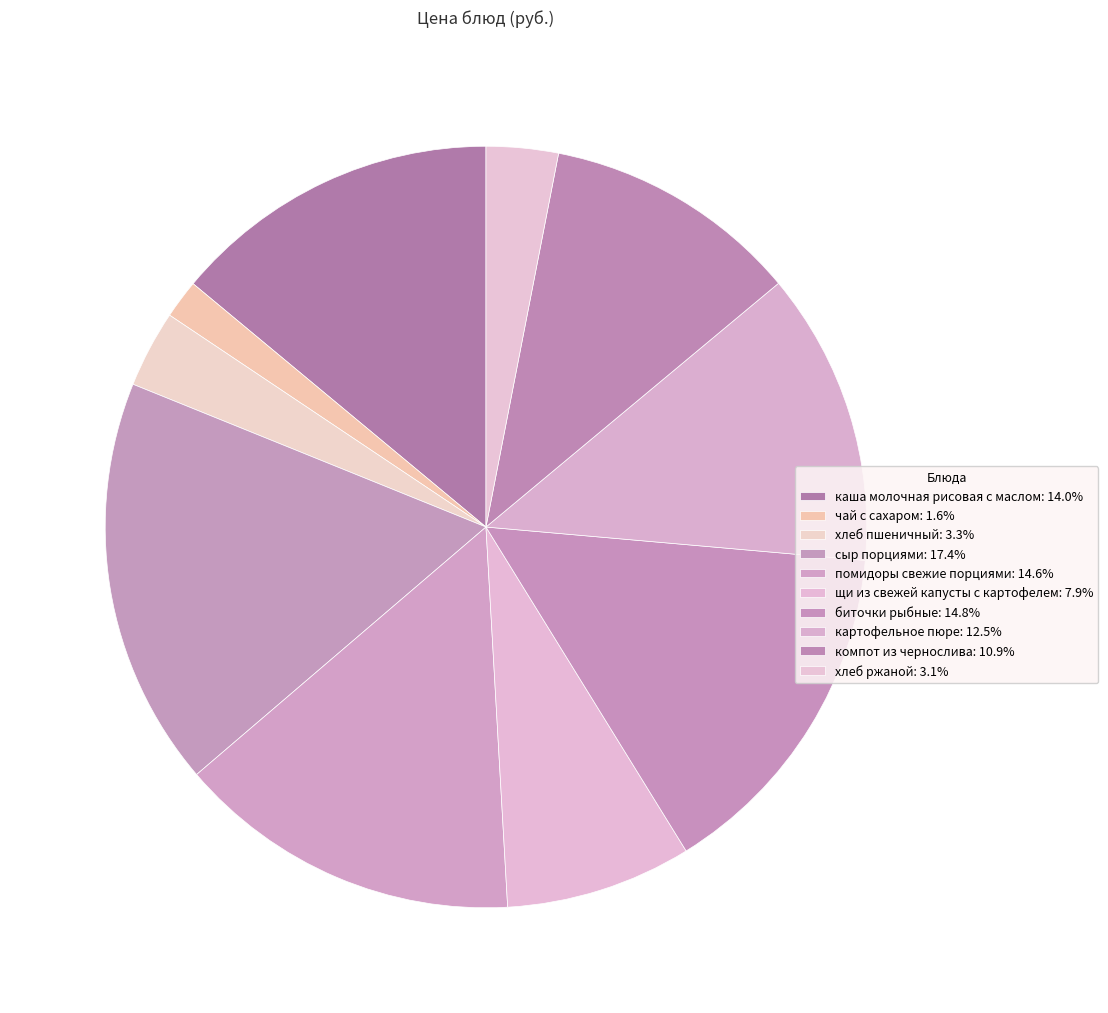

Is каша молочная рисовая с маслом the majority of the pie?

No